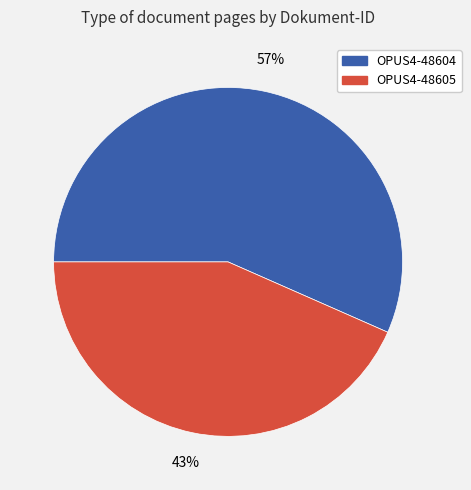

To the nearest percent, what is the average slice percentage?

50%